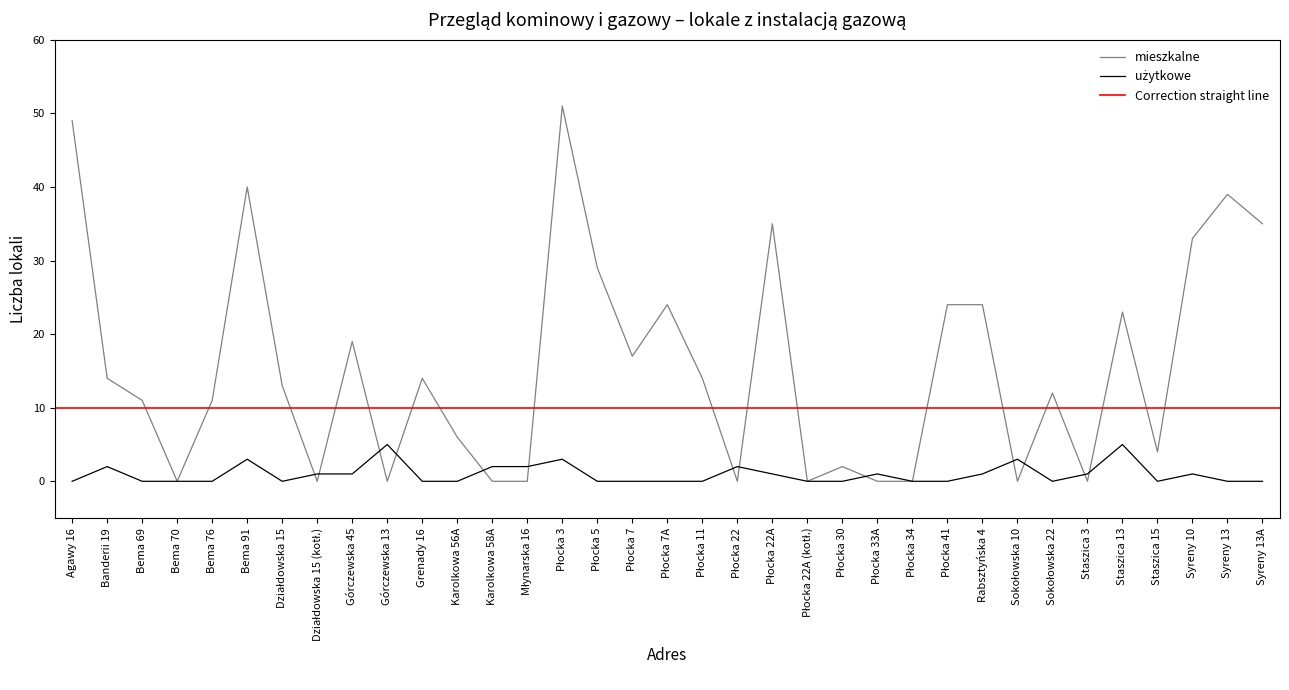

How many data points does each series have?

35